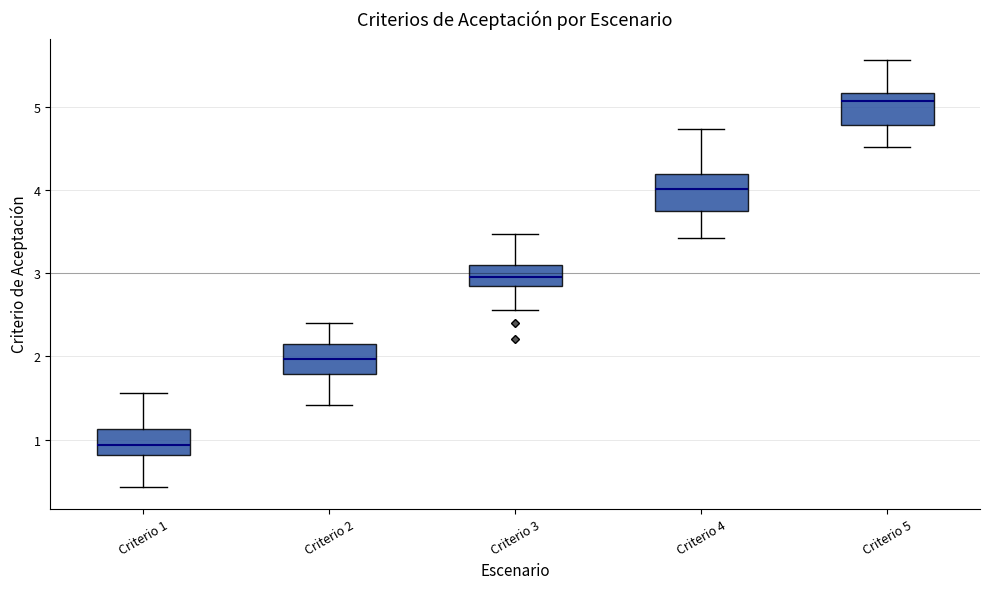

Reading left to right, read every box against the y-axis: the position of its median line, the range the box covers, and the ends of its whiskers. The values are not printed on the chart, so give them approximately, as read against the axis.

Criterio 1: median 0.9, box 0.8 to 1.1, whiskers 0.4 to 1.6
Criterio 2: median 2.0, box 1.8 to 2.1, whiskers 1.4 to 2.4
Criterio 3: median 3.0, box 2.8 to 3.1, whiskers 2.6 to 3.5
Criterio 4: median 4.0, box 3.7 to 4.2, whiskers 3.4 to 4.7
Criterio 5: median 5.1, box 4.8 to 5.2, whiskers 4.5 to 5.6